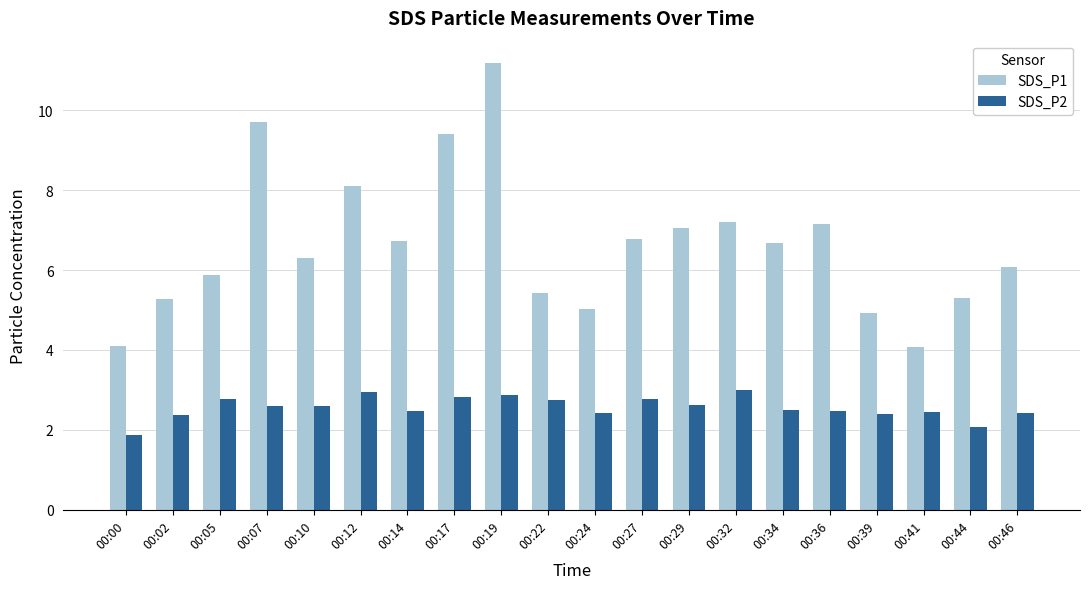

Is the value of SDS_P1 at 00:44 greater than the value of SDS_P2 at 00:10?

Yes